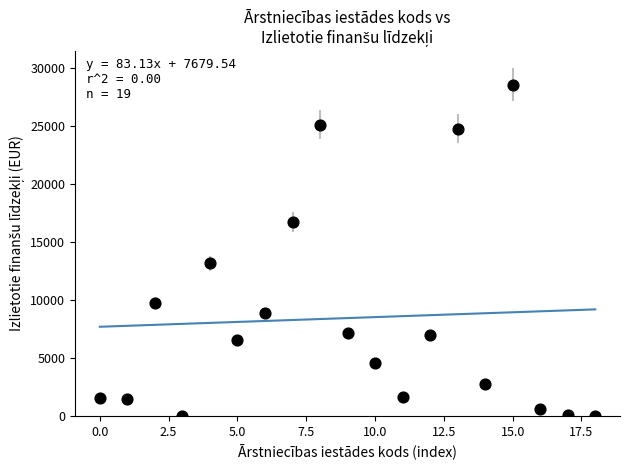

What Y value in the scatter plot is closest to 14255?

13145.5